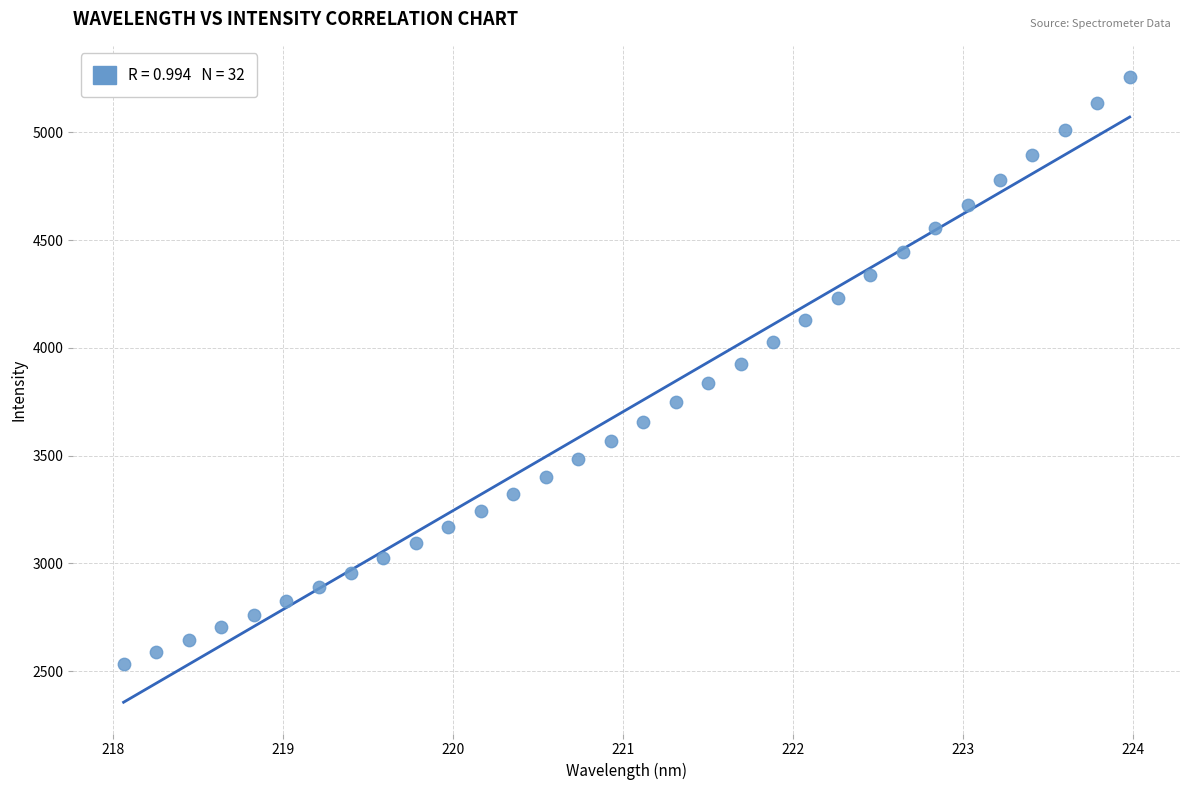

What is the range of X values (max minus min)?

5.9